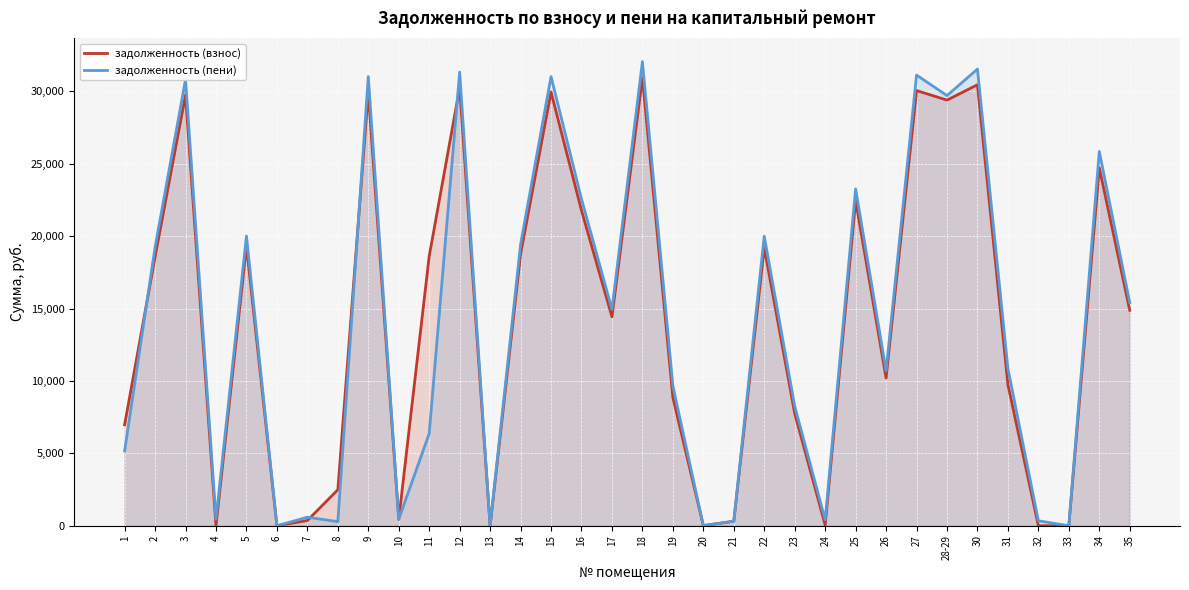

How many intersections are there between задолженность (пени) and задолженность (взнос)?

7